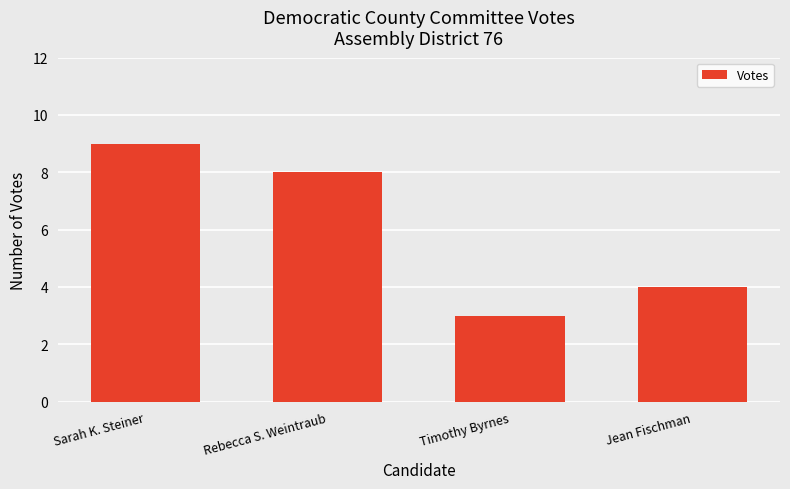

What is the value of the 2nd bar from the left?

8